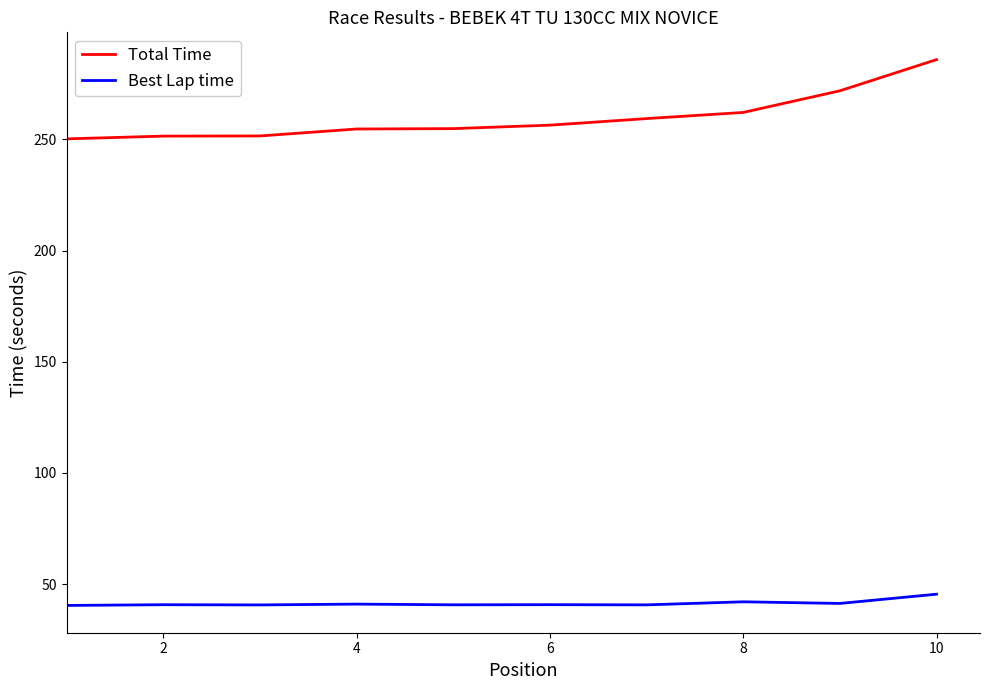

Does the chart have visible grid lines?

No